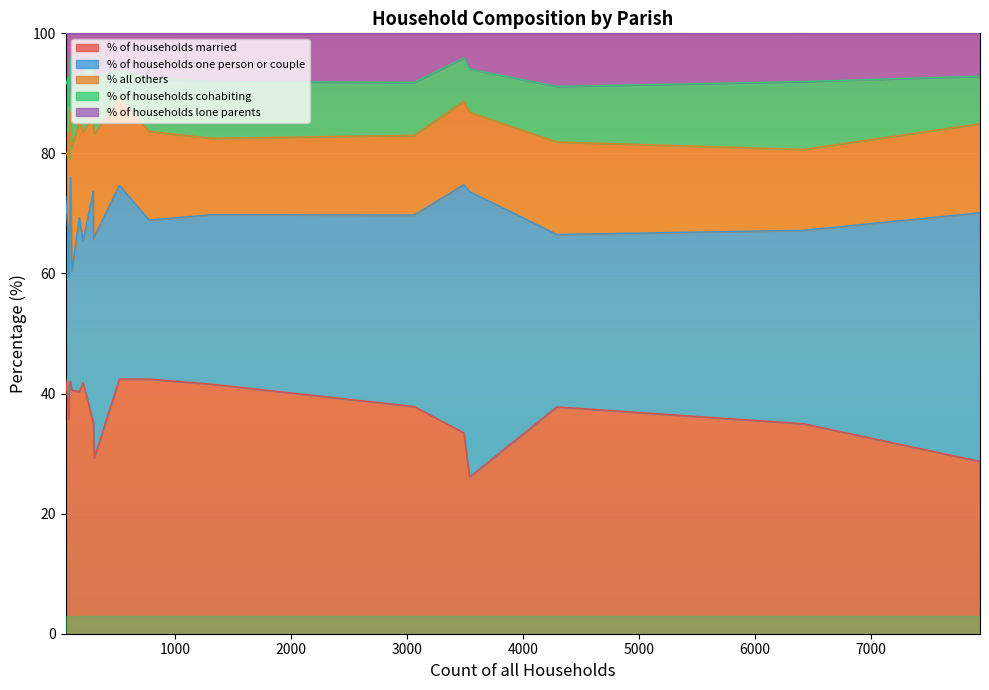

What are all the series names shown in the legend?

% of households married, % of households one person or couple, % all others, % of households cohabiting, % of households lone parents